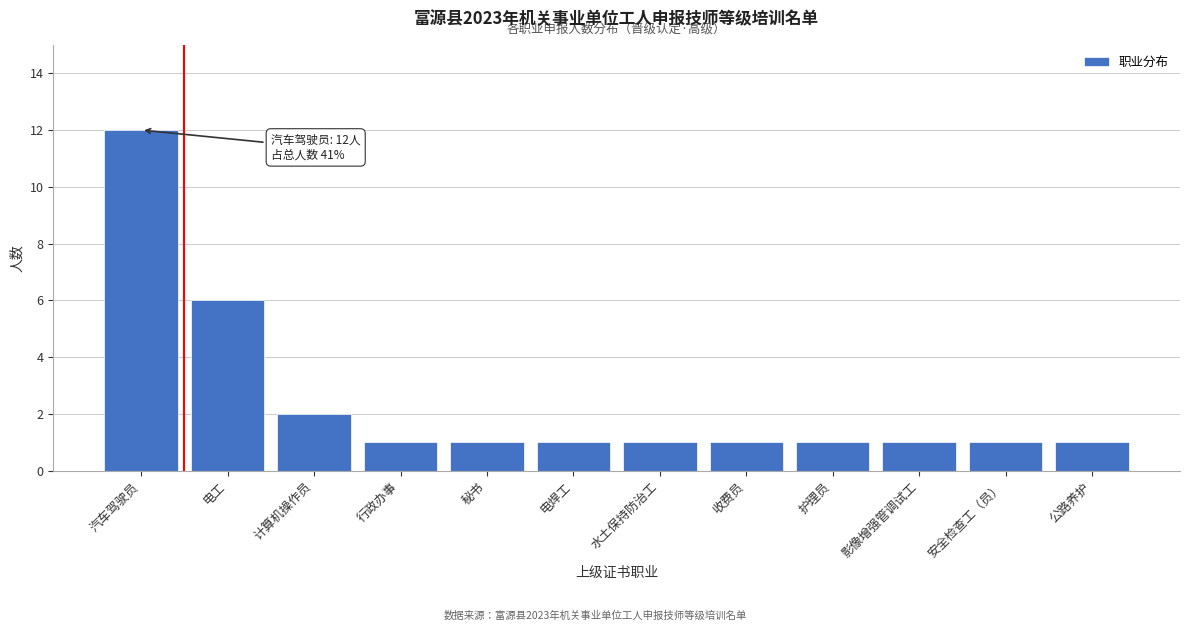

Reading left to right, transcribe all the data shown in this chart.

汽车驾驶员=12	电工=6	计算机操作员=2	行政办事=1	秘书=1	电焊工=1	水土保持防治工=1	收费员=1	护理员=1	影像增强管调试工=1	安全检查工（员）=1	公路养护=1